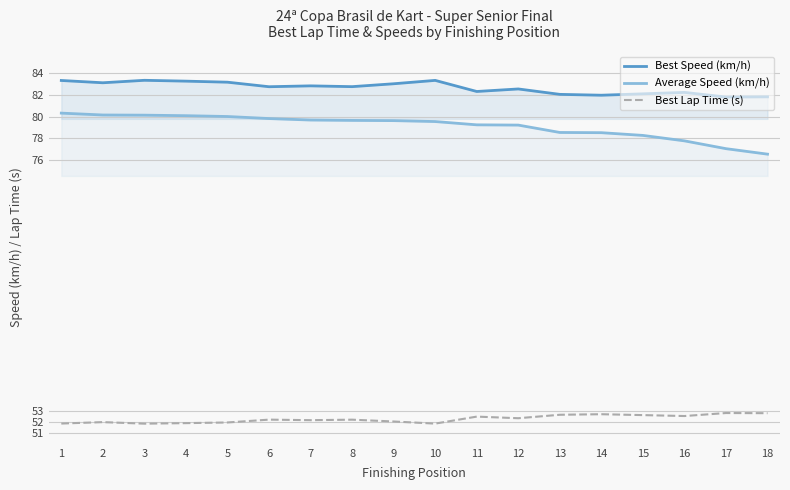

Does the chart display data point markers on the line(s)?

No